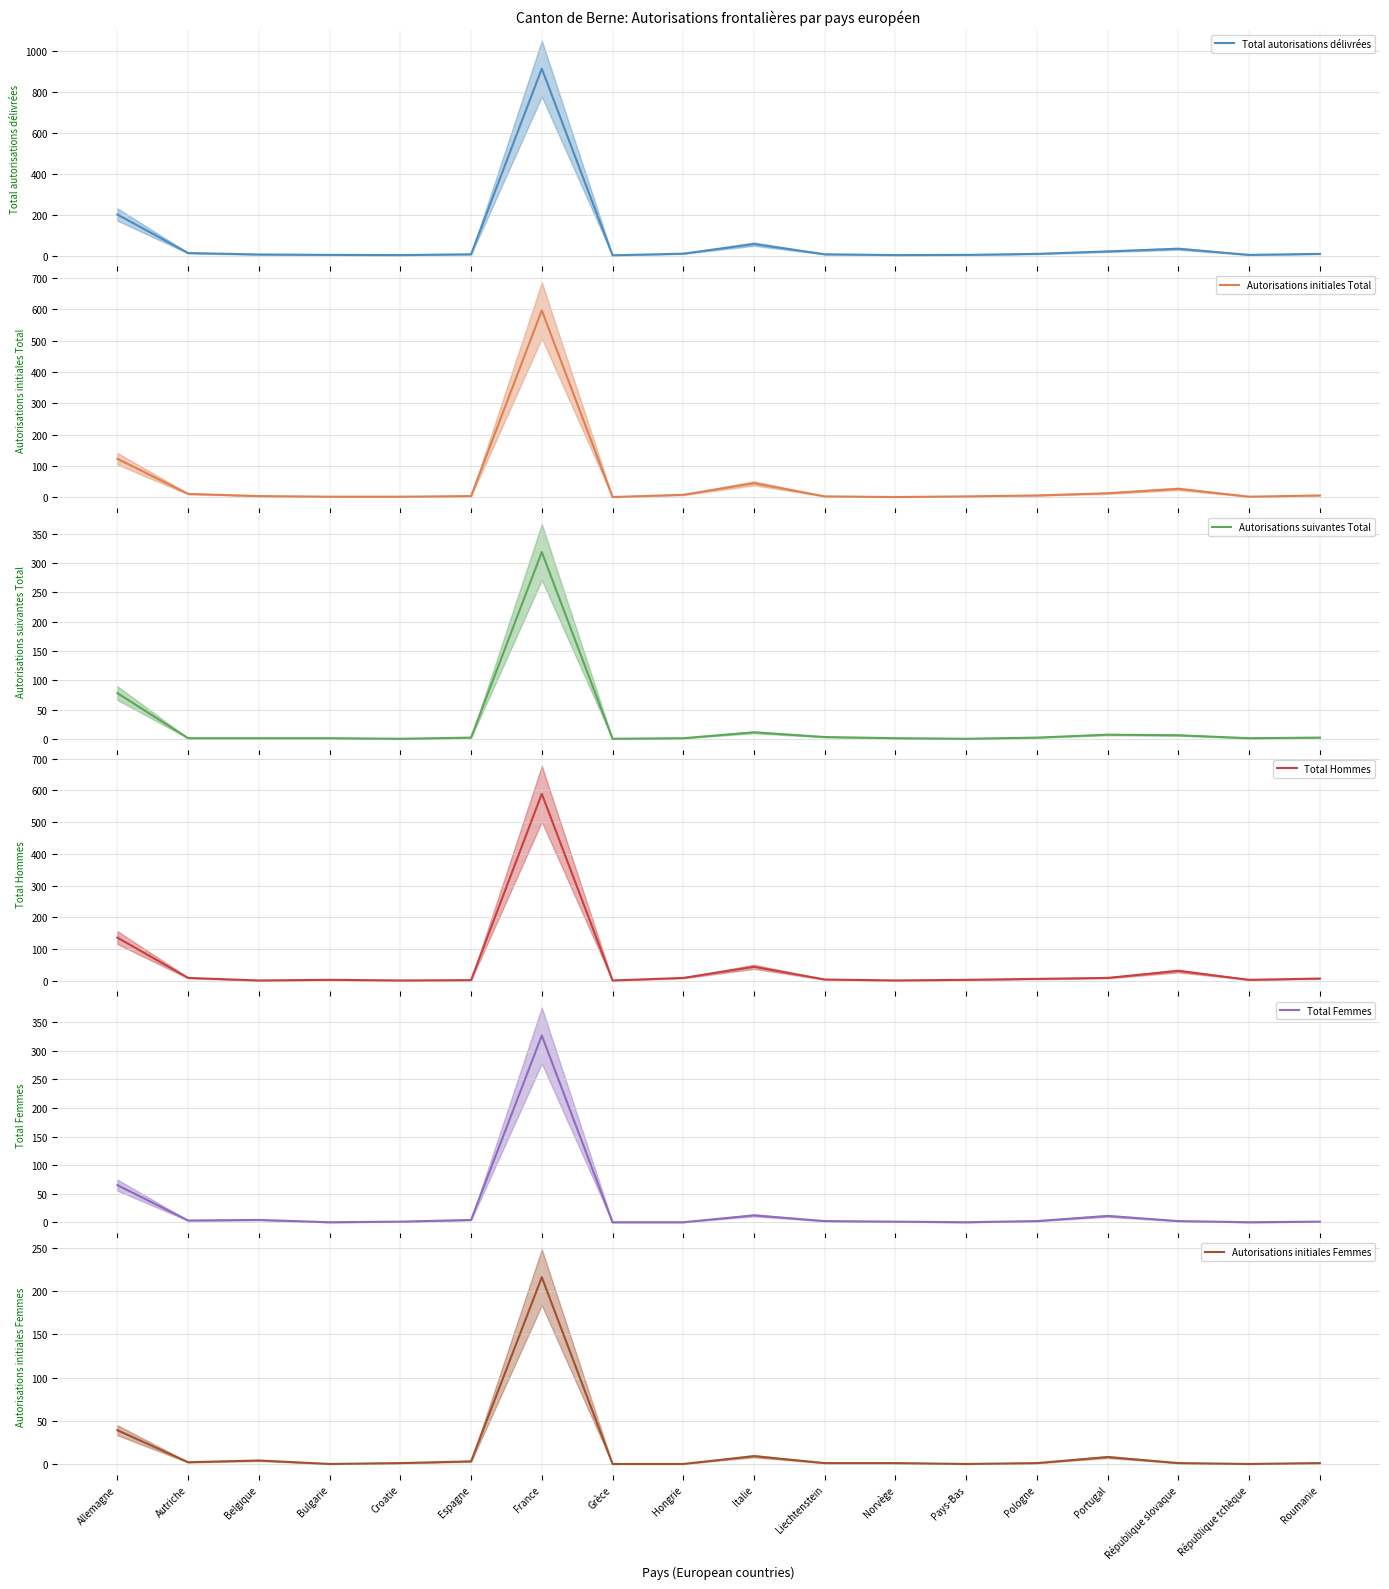

True or false: Total autorisations délivrées (mean) and Total Hommes (mean) intersect in this chart.

False